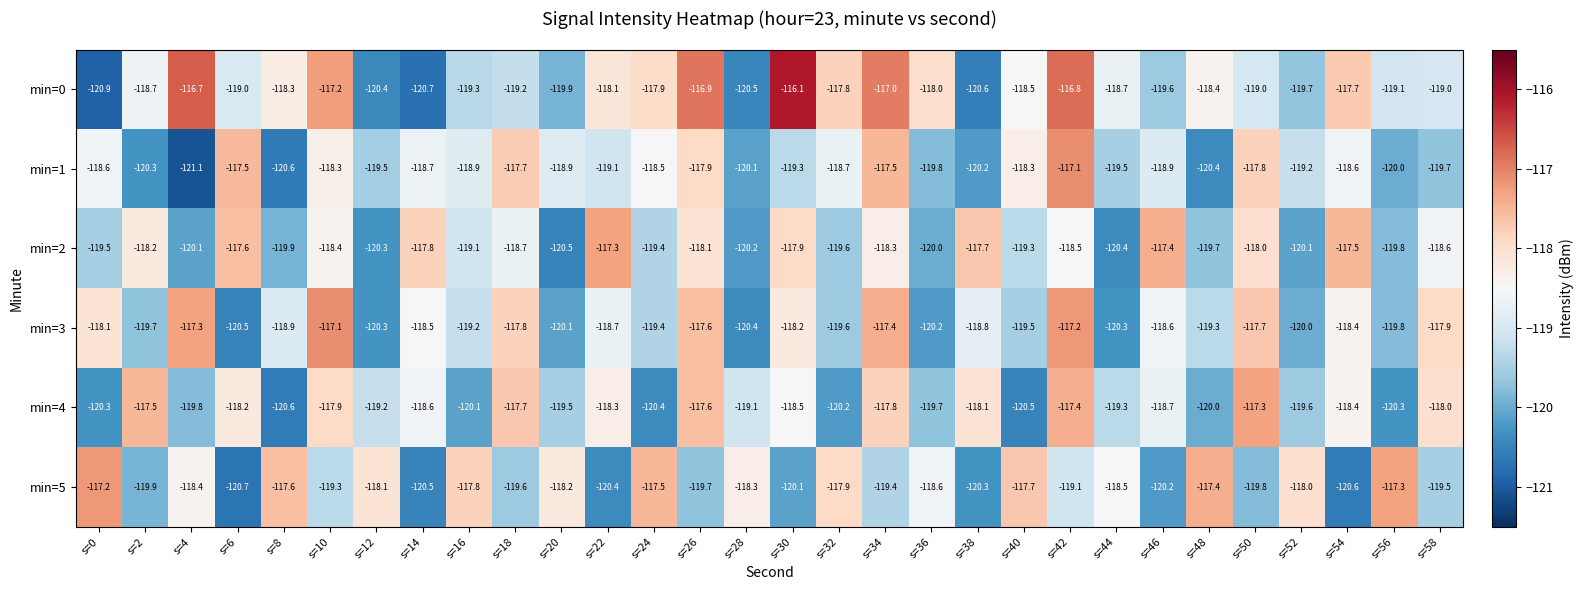

What is the total value across all series at s=42?

-706.1